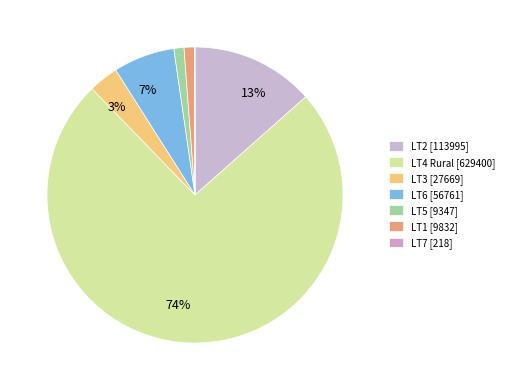

To the nearest percent, what is the combined percentage of LT4 Rural and LT6?

81%